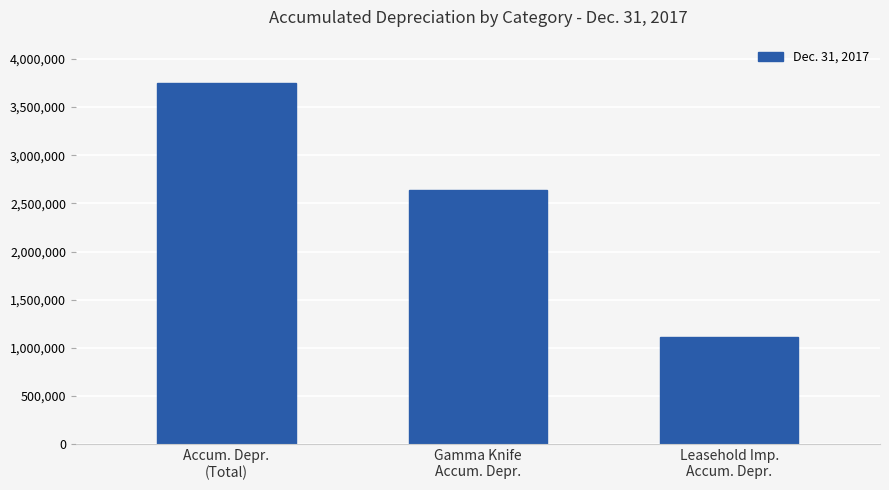

Read the value at Accum. Depr.
(Total).

3748000